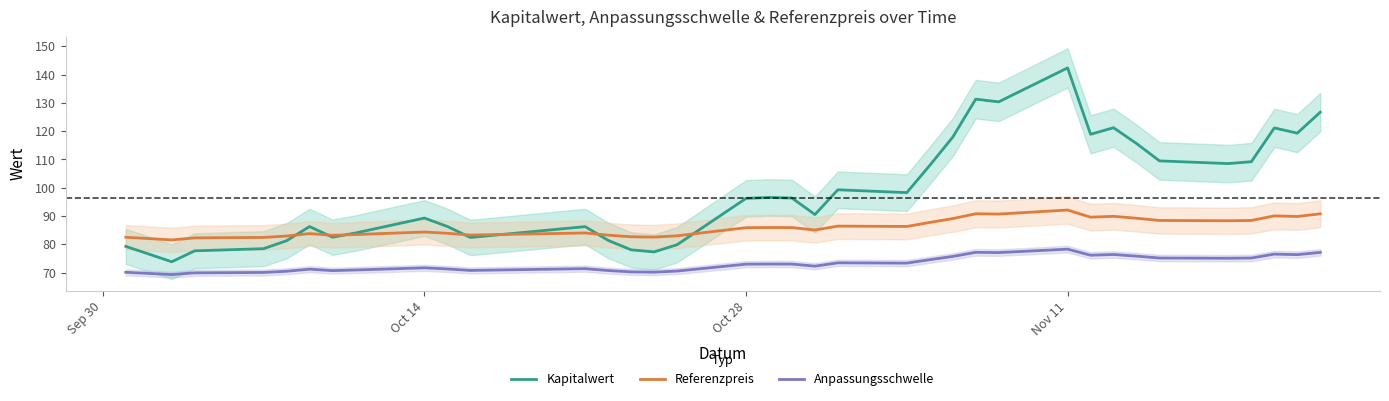

True or false: Anpassungsschwelle and Kapitalwert intersect in this chart.

False